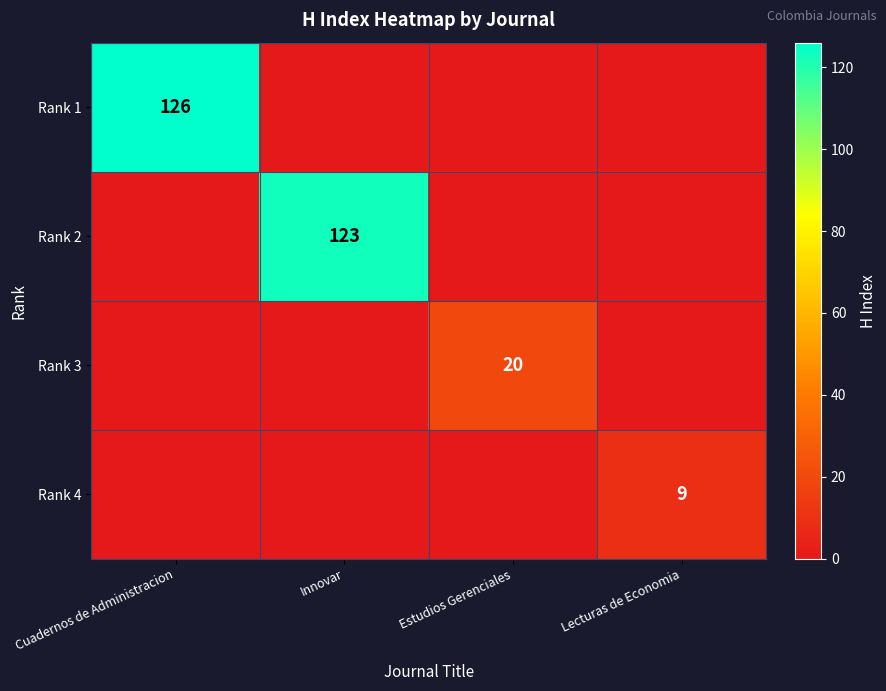

The value of Rank 2 at Innovar is 123. True or false?

True